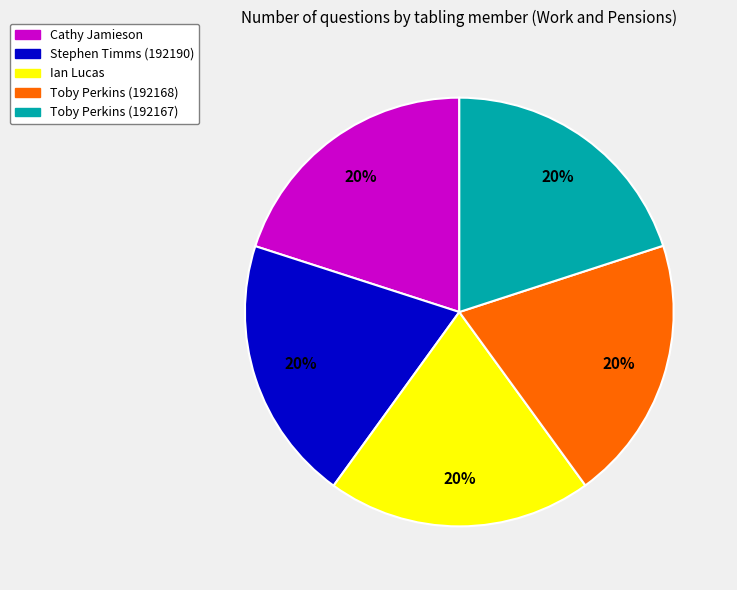

To the nearest percent, what portion does Ian Lucas represent?

20%